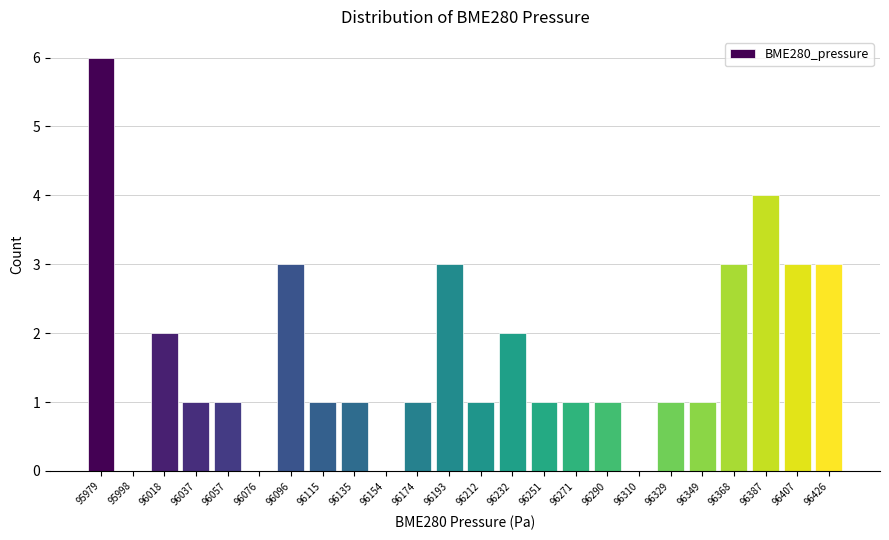

Reading right to left, transcribe all the data shown in this chart.

96426=3	96407=3	96387=4	96368=3	96349=1	96329=1	96310=0	96290=1	96271=1	96251=1	96232=2	96212=1	96193=3	96174=1	96154=0	96135=1	96115=1	96096=3	96076=0	96057=1	96037=1	96018=2	95998=0	95979=6